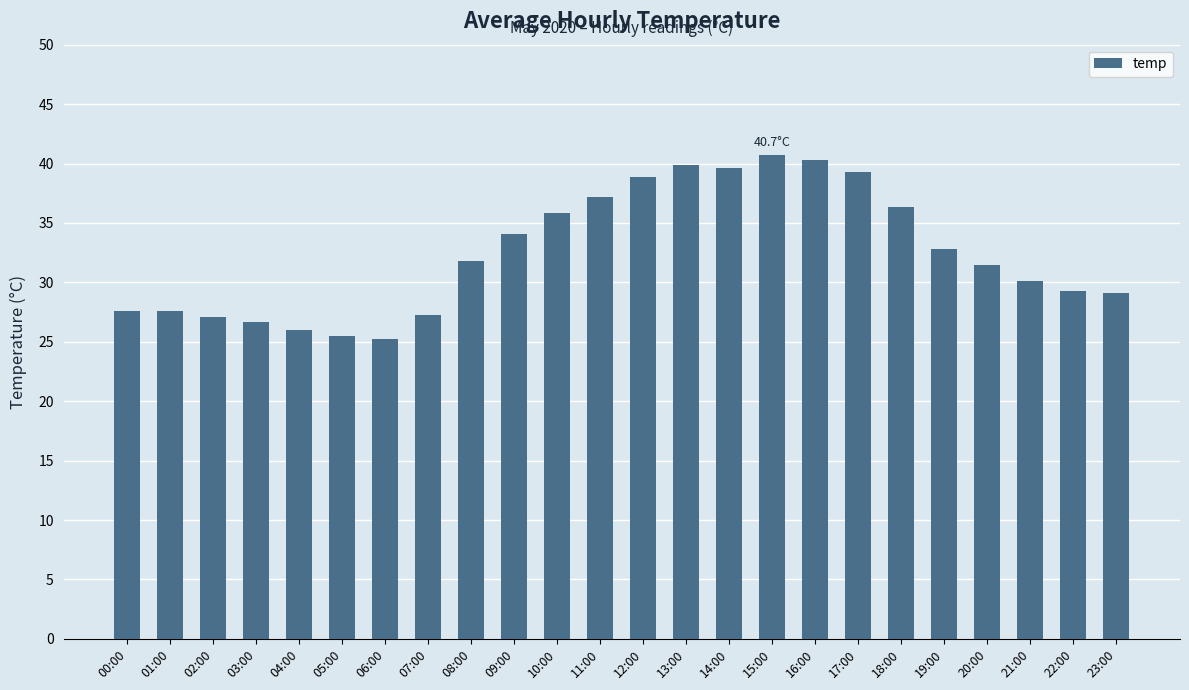

True or false: the data shows 43.4 at 07:00.

False